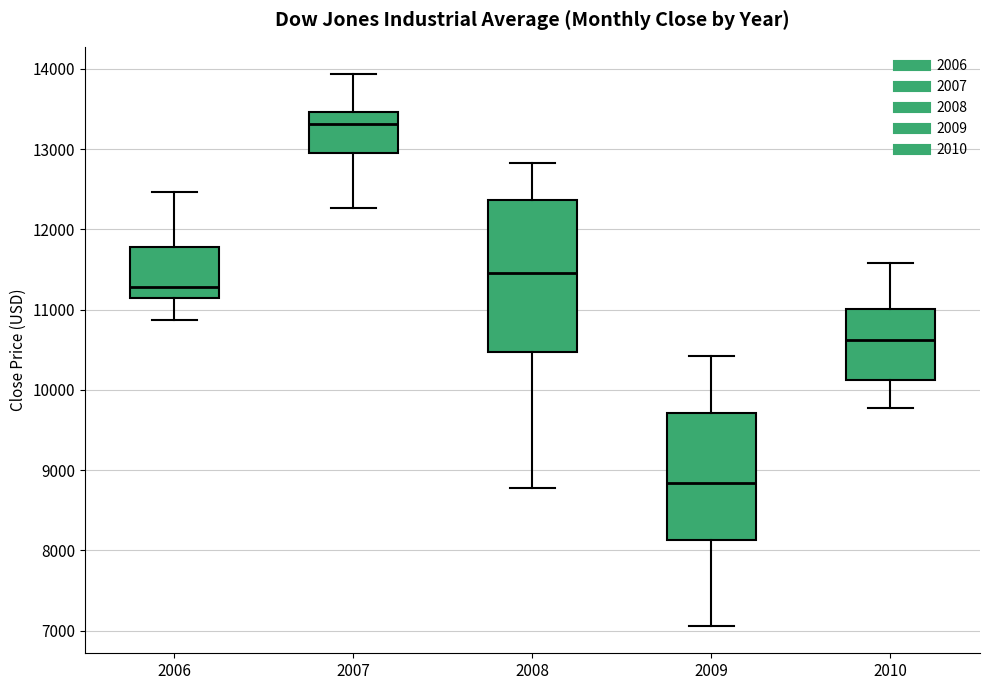

Which box is the tallest, from its lower edge to its upper edge?

2008